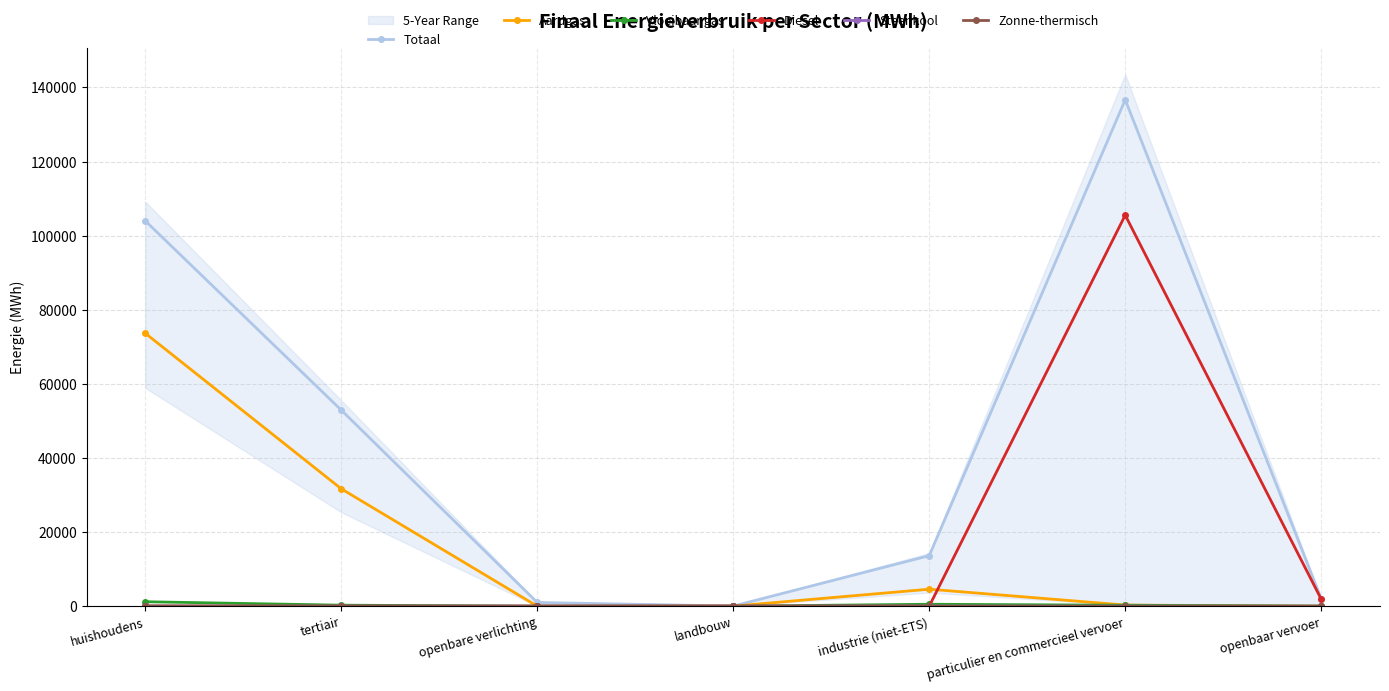

Which has a higher value, openbare verlichting or huishoudens?

huishoudens